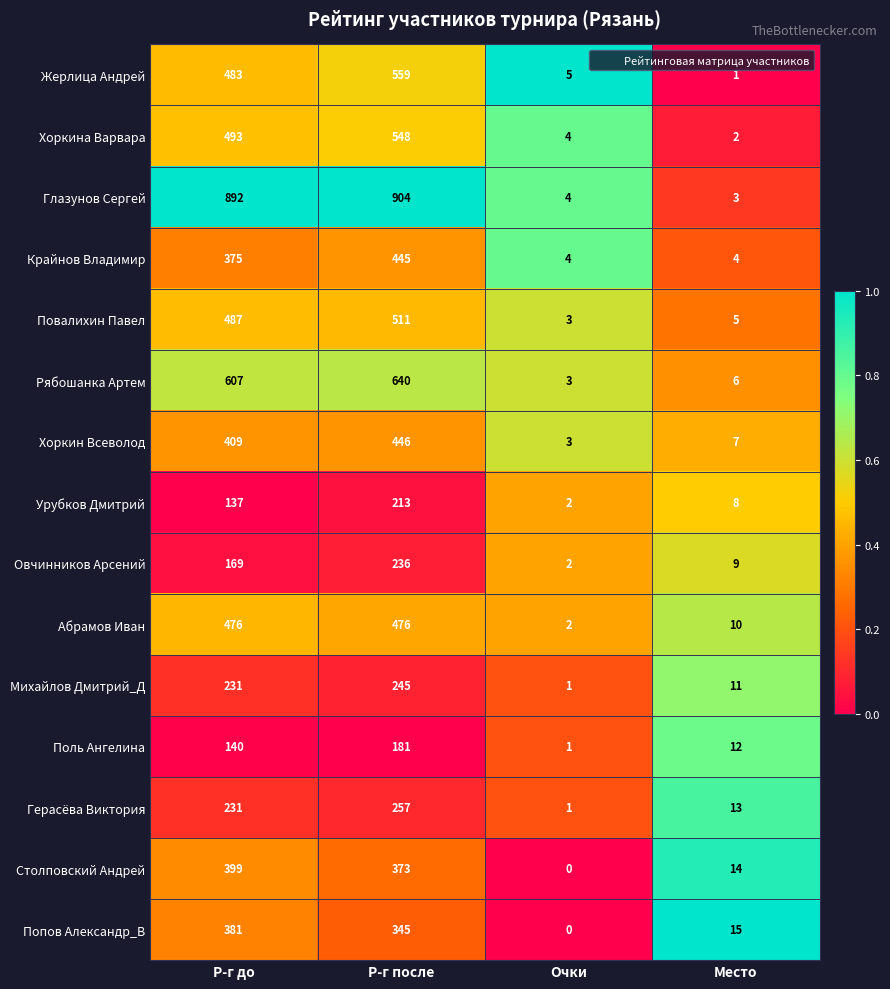

What is the sum of all Столповский Андрей values?

786